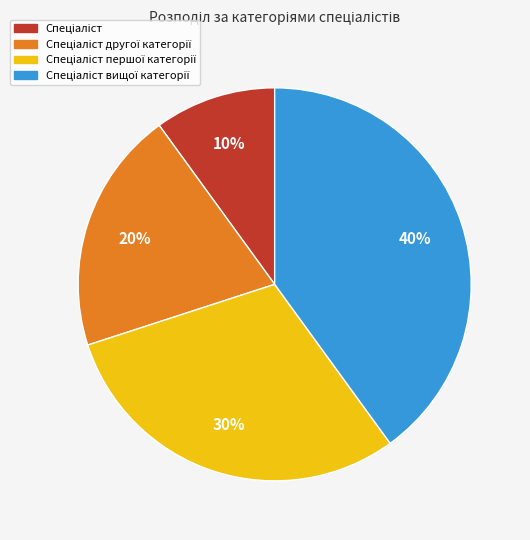

To the nearest percent, what is the difference between the largest and smallest slice percentages?

30%